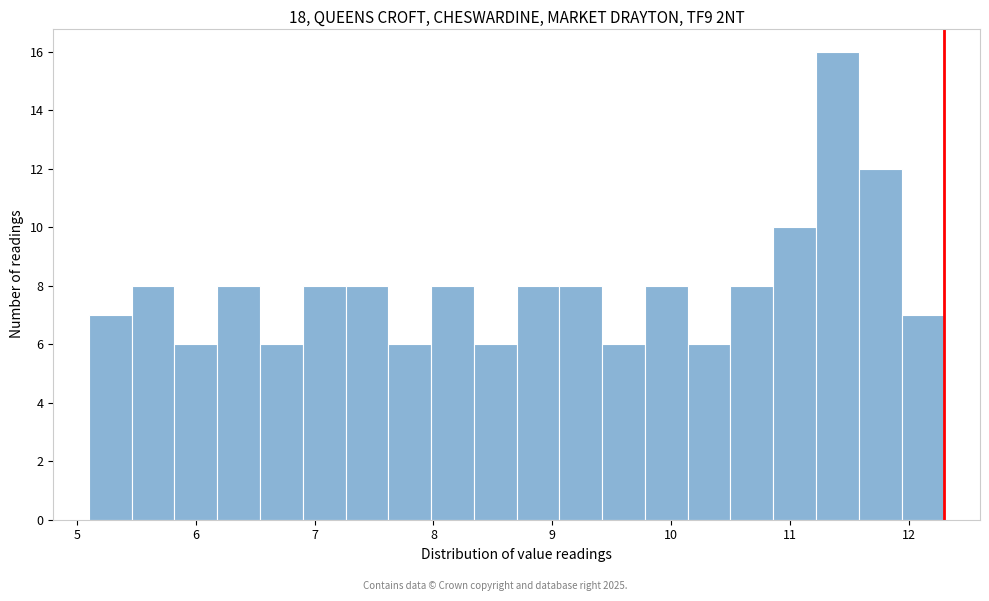

Around what value on the x-axis is the tallest bar? Give the approximate position of its centre, as read against the axis.

11.4